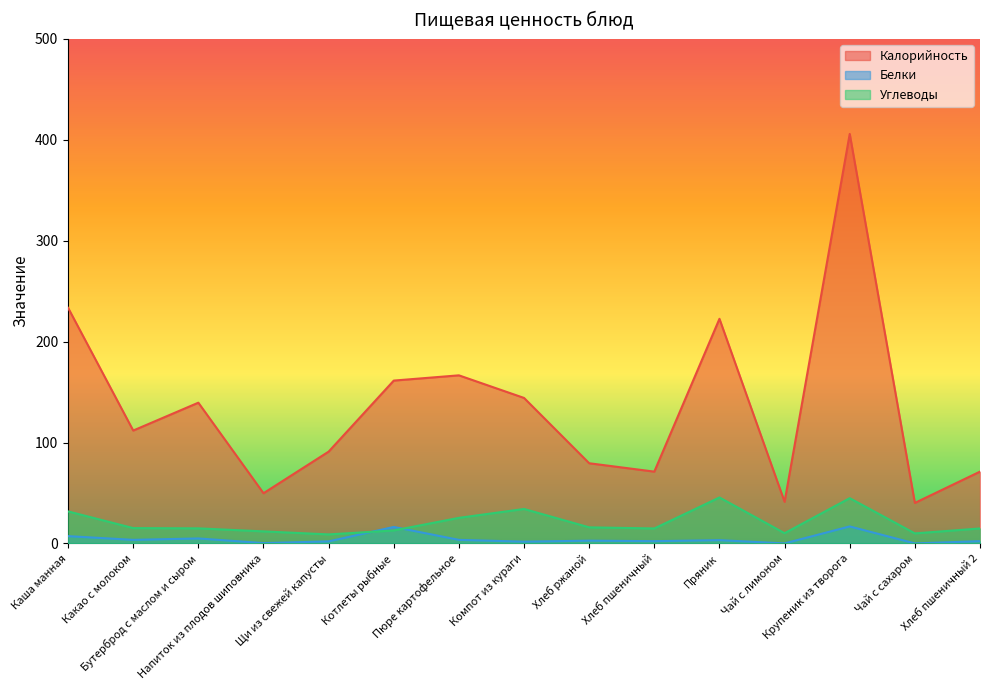

What is the value of the Калорийность point at the 7th from the left?

166.6